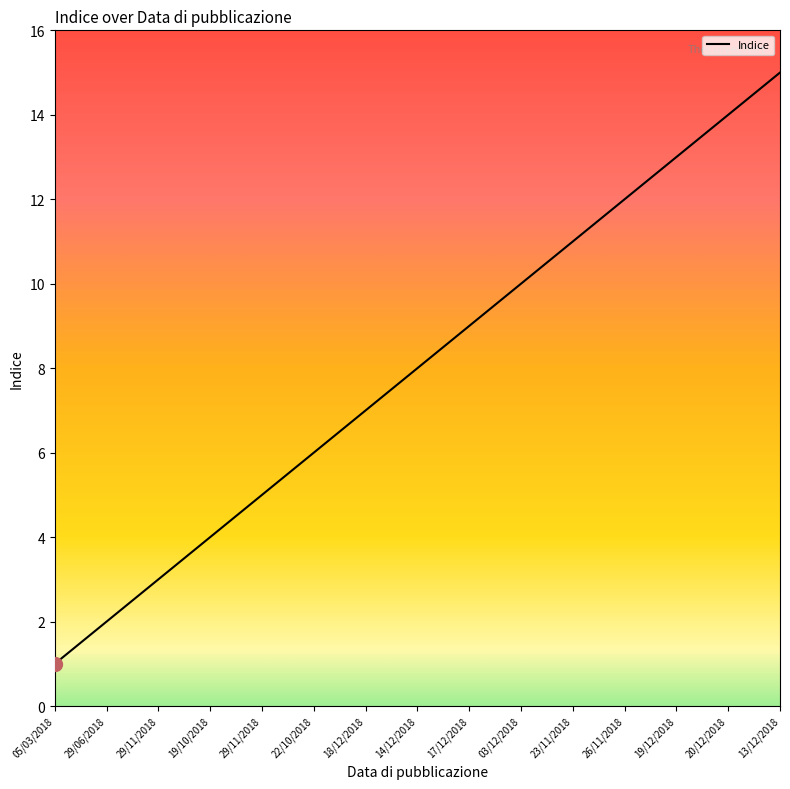

Count the number of data series in this chart.

1